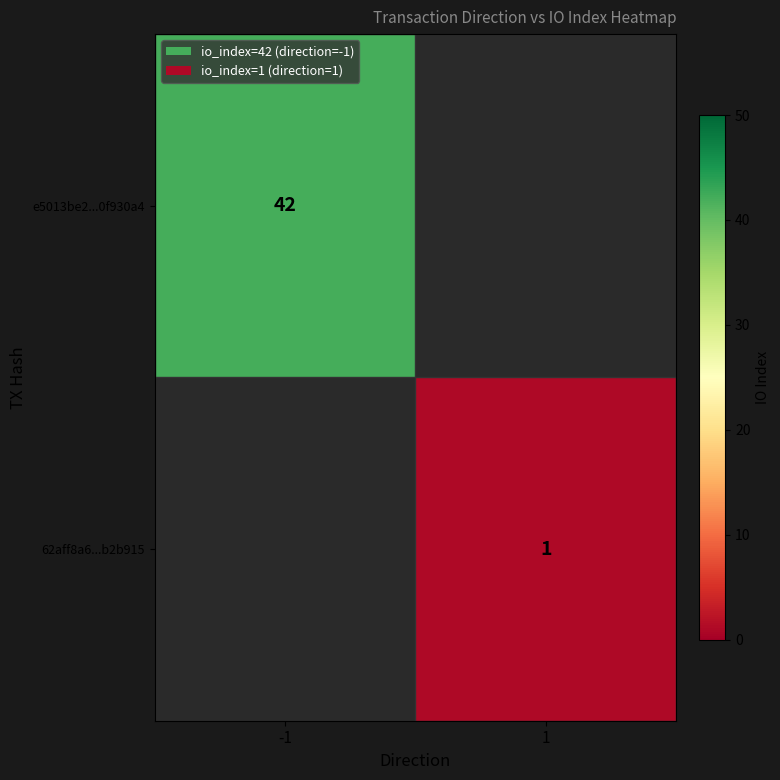

True or false: 62aff8a6...b2b915 has a value of 1 at 1.

True